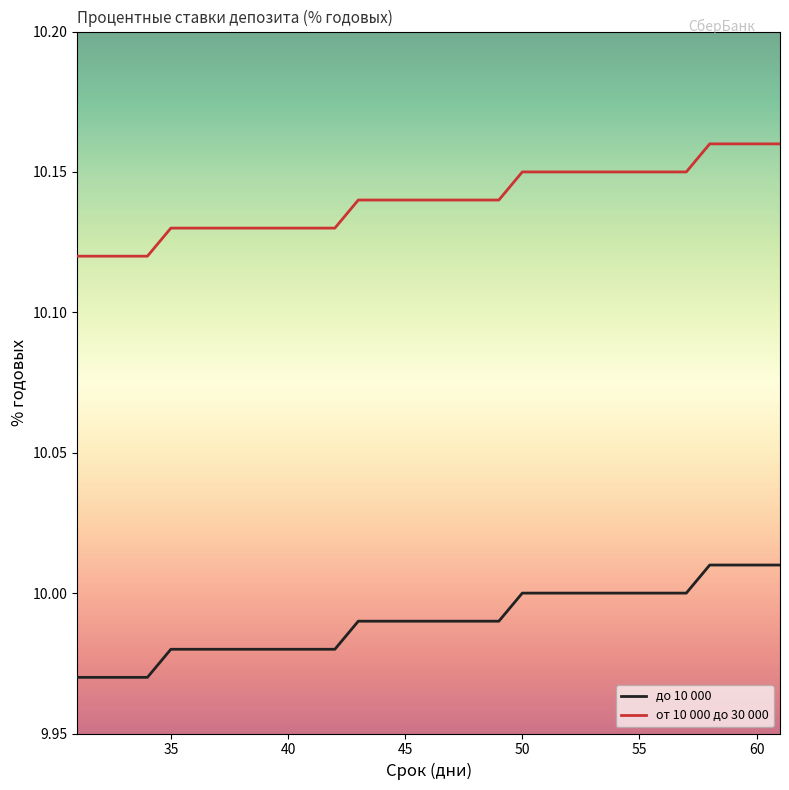

List the series in order of their peak value, lowest first.

до 10 000, от 10 000 до 30 000